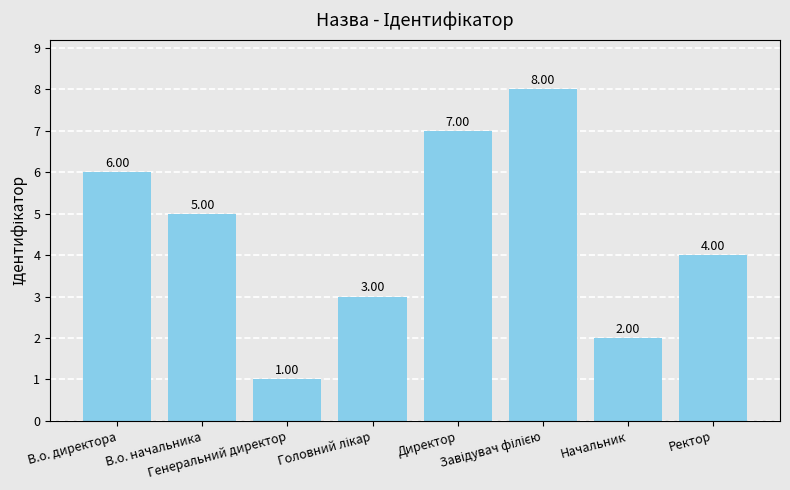

What is the difference between the maximum and second lowest values?

6